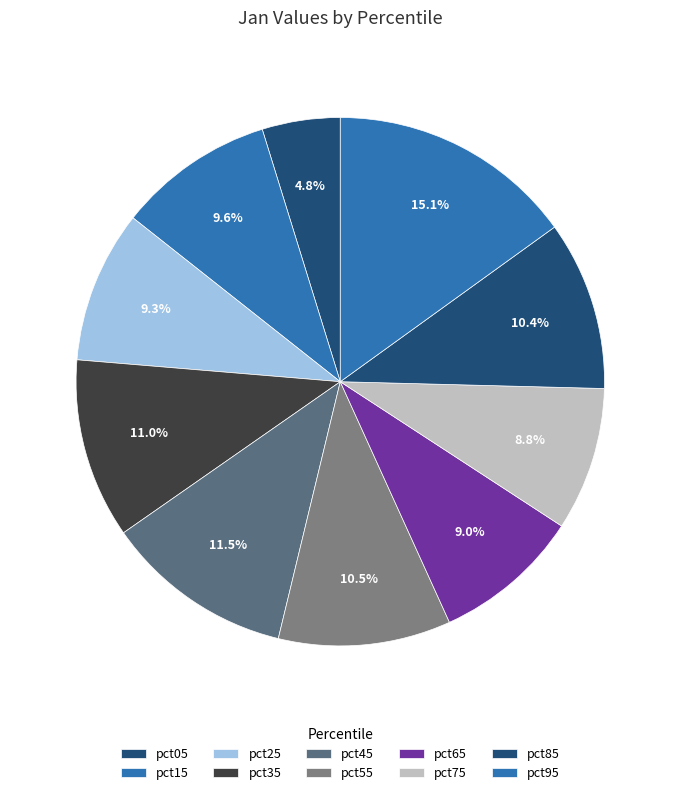

To the nearest percent, what is the combined percentage of pct85 and pct45?

22%